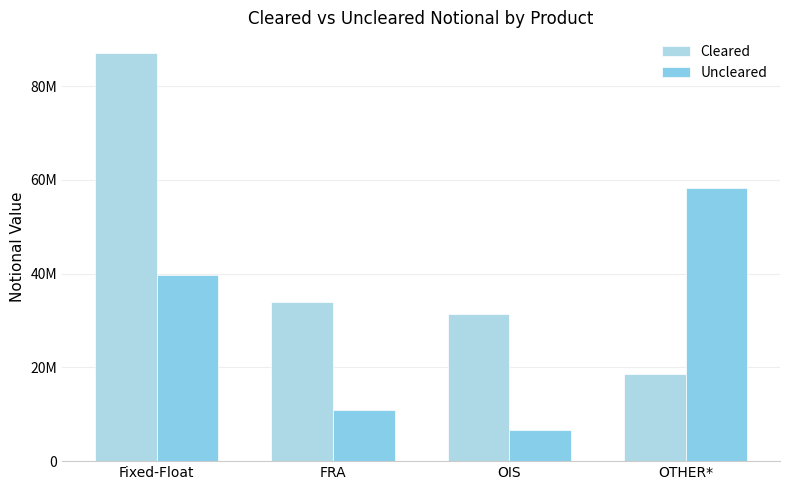

What is the difference between the maximum and second lowest values in the Uncleared series?

47500797